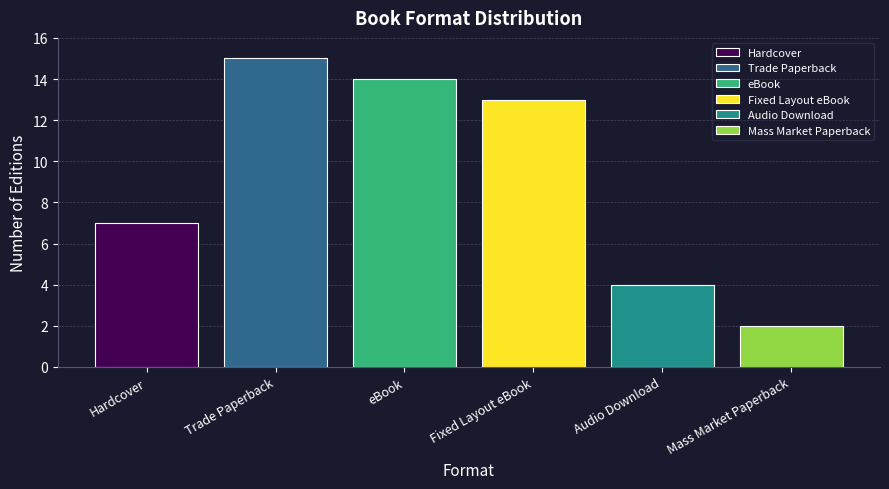

What is the maximum value shown in the chart?

15